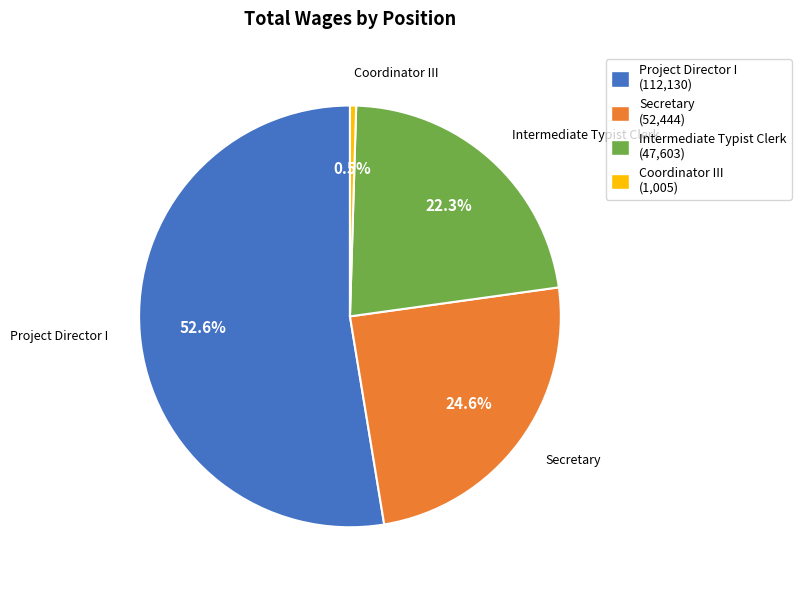

Is it true that Intermediate Typist Clerk is 10% of the pie?

False